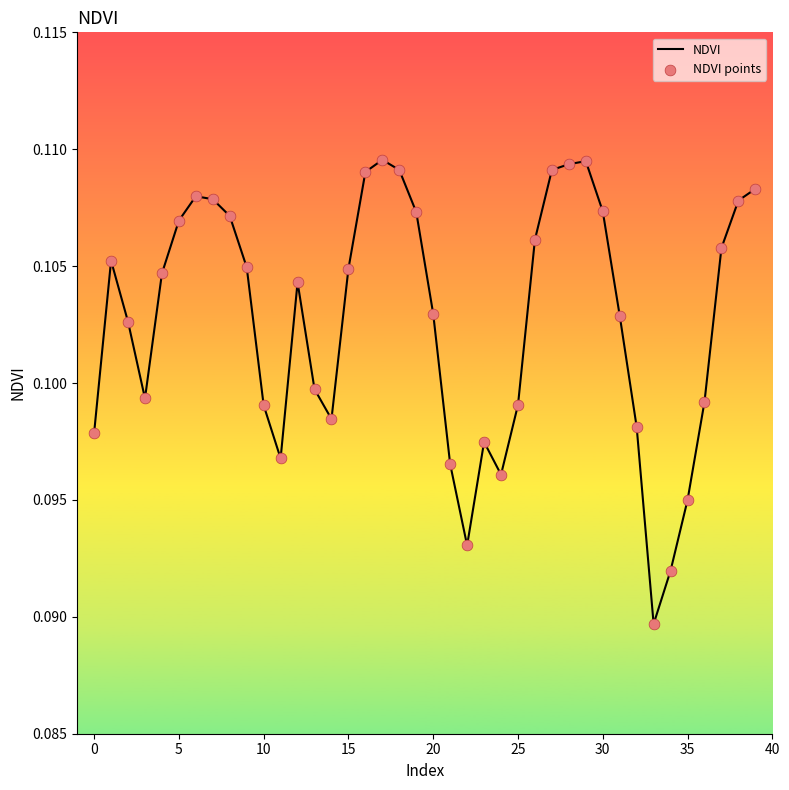

Is this an area chart (filled region under the line)?

No